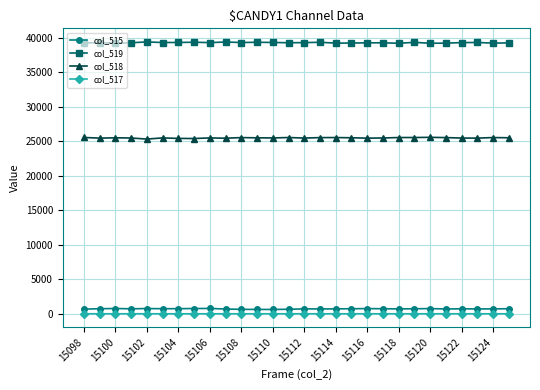

Does the chart display data point markers on the line(s)?

Yes